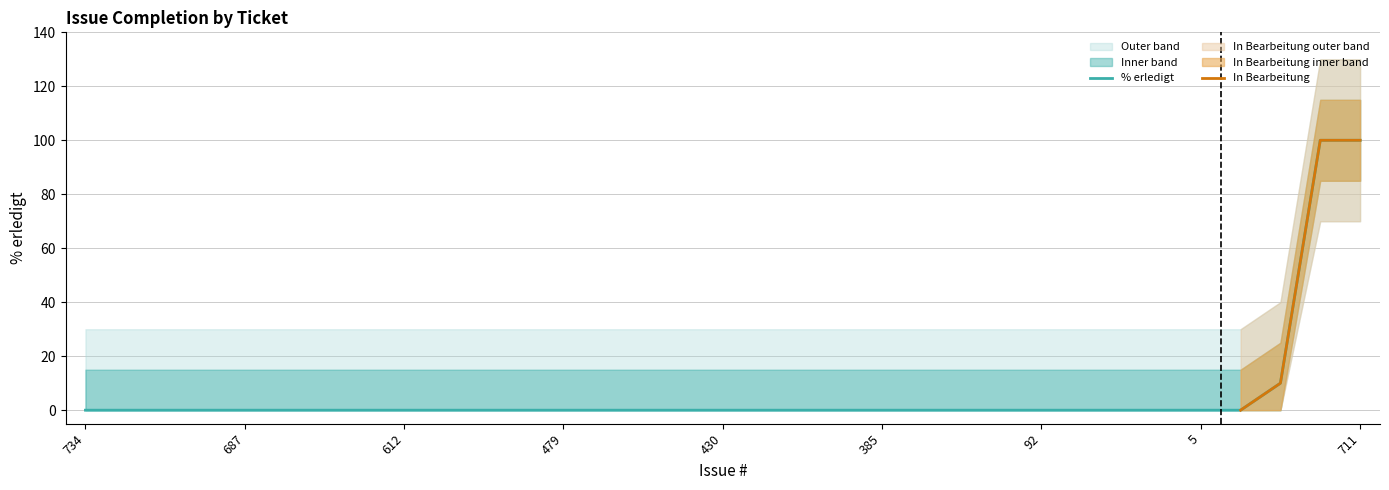

Rank the categories by value from lowest to highest.

734, 705, 701, 690, 687, 667, 659, 644, 612, 541, 525, 524, 479, 478, 477, 471, 430, 407, 398, 388, 385, 383, 333, 145, 92, 59, 9, 6, 5, 510, 19, 713, 711